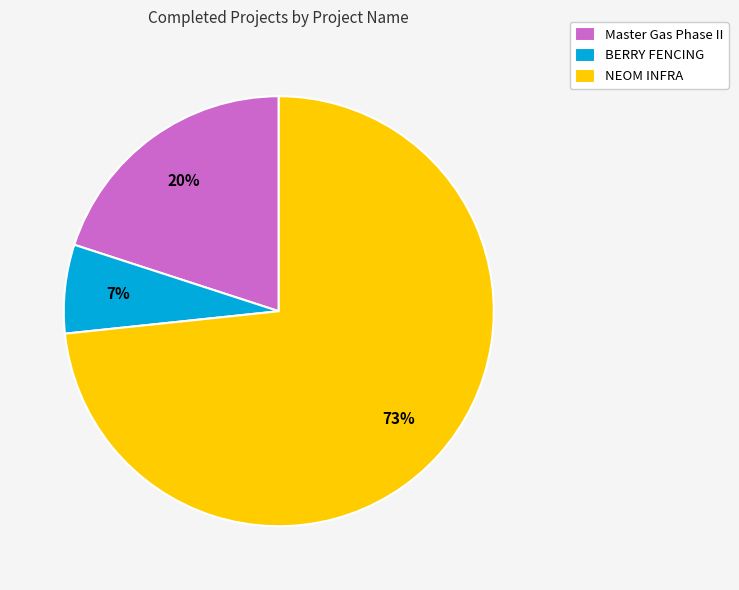

Which category accounts for the majority?

NEOM INFRA